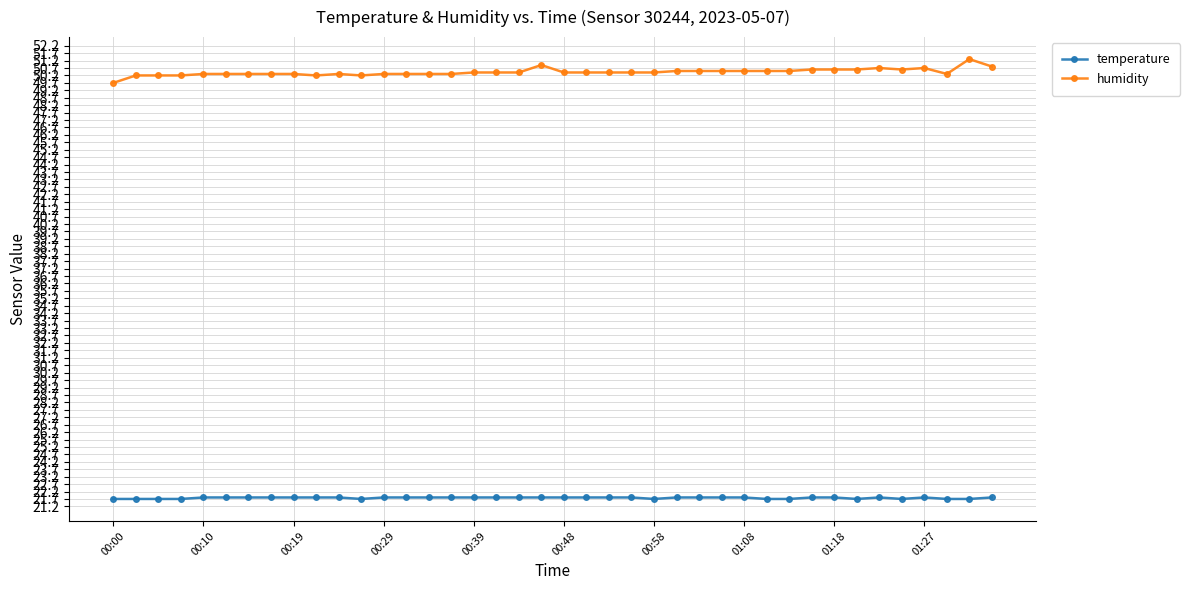

How many lines are shown in the chart?

2